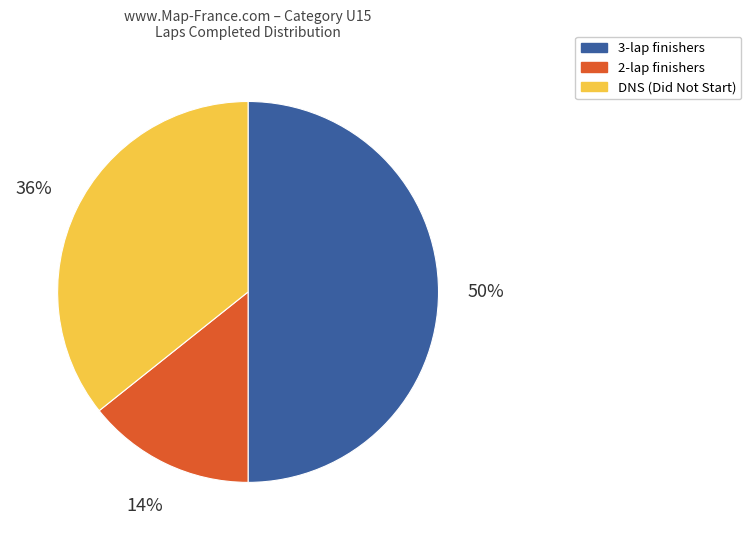

How many segments does this pie chart have?

3